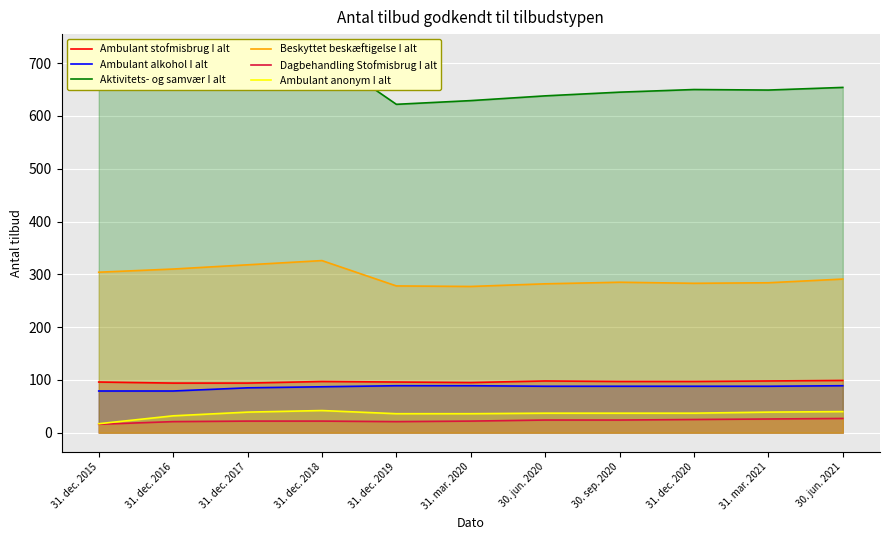

At which category is the sum across all series the highest?

31. dec. 2018